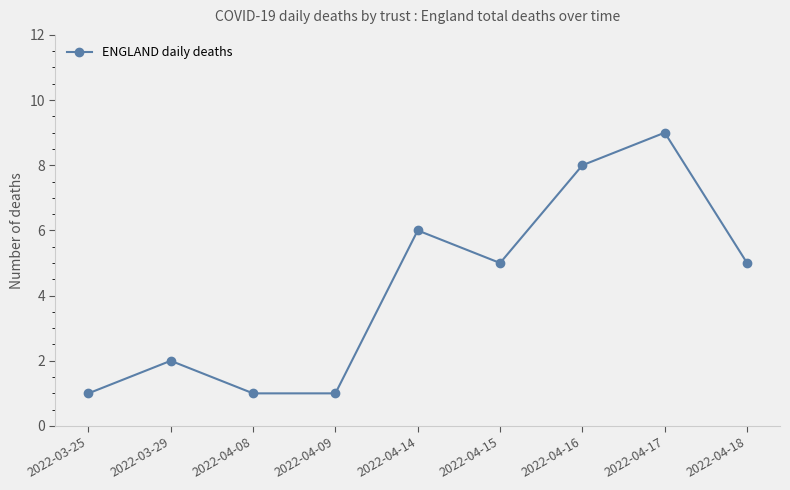

Is it true that the value at 2022-04-18 is 7?

False